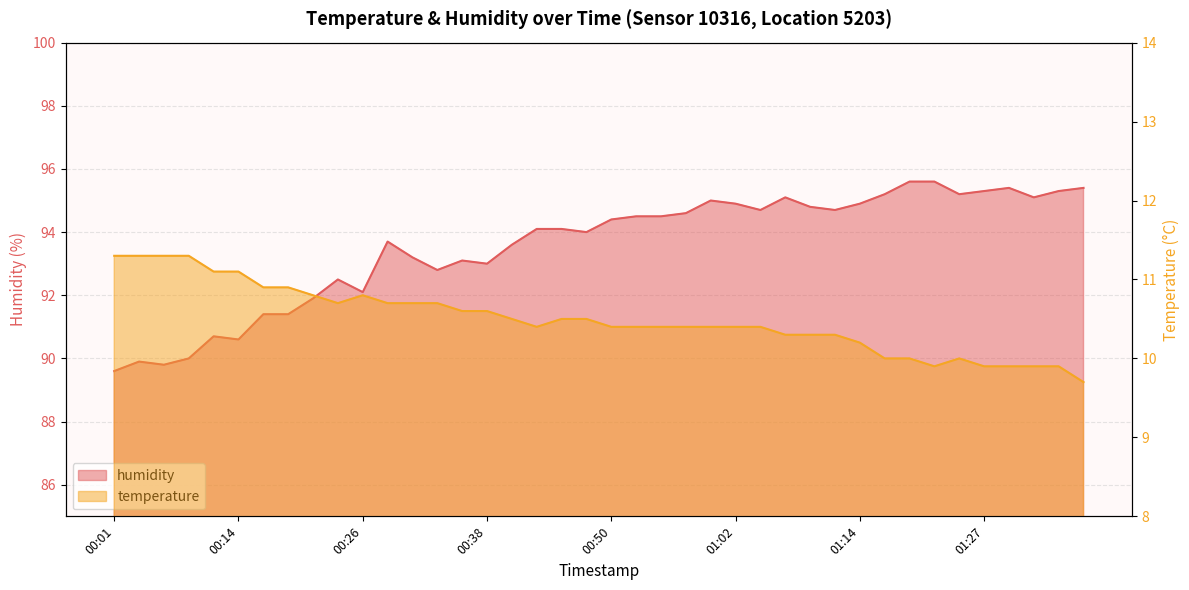

What is the spread (max minus min) of values at 01:12?

84.4